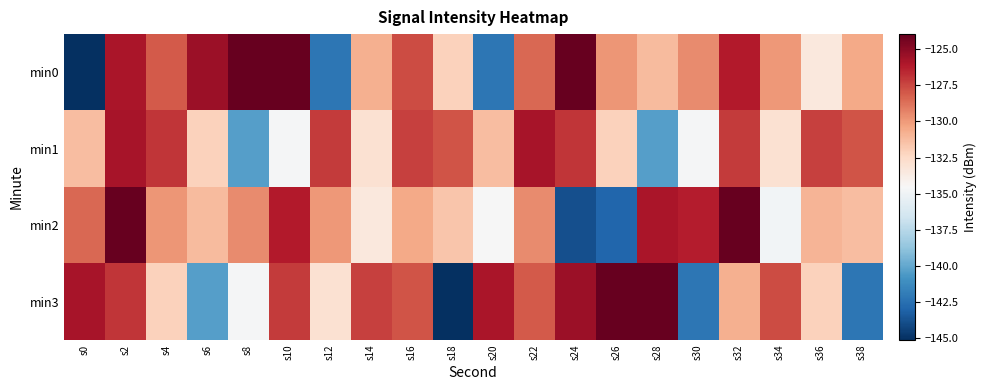

What is the total value across all series at s0?

-530.7